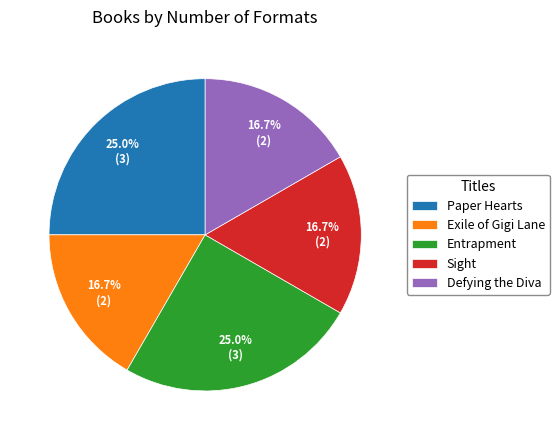

What percentage is the Entrapment slice, to the nearest percent?

25%